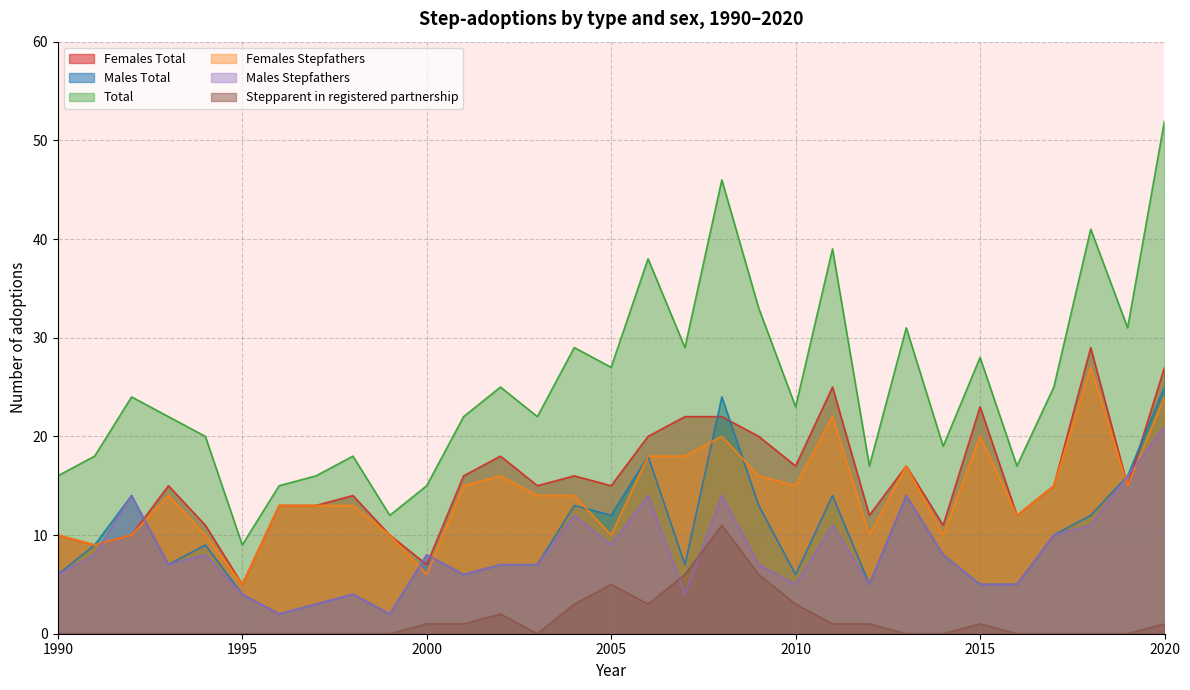

Reading left to right, list all the values displayed in this chart.

Females Total: 10	9	10	15	11	5	13	13	14	10	7	16	18	15	16	15	20	22	22	20	17	25	12	17	11	23	12	15	29	15	27
Males Total: 6	9	14	7	9	4	2	3	4	2	8	6	7	7	13	12	18	7	24	13	6	14	5	14	8	5	5	10	12	16	25
Total: 16	18	24	22	20	9	15	16	18	12	15	22	25	22	29	27	38	29	46	33	23	39	17	31	19	28	17	25	41	31	52
Females Stepfathers: 10	9	10	14	10	5	13	13	13	10	6	15	16	14	14	10	18	18	20	16	15	22	10	17	10	20	12	15	27	15	24
Males Stepfathers: 6	8	14	7	8	4	2	3	4	2	8	6	7	7	12	9	14	4	14	7	5	11	5	14	8	5	5	10	11	16	21
Stepparent in registered partnership: 0	0	0	0	0	0	0	0	0	0	1	1	2	0	3	5	3	6	11	6	3	1	1	0	0	1	0	0	0	0	1